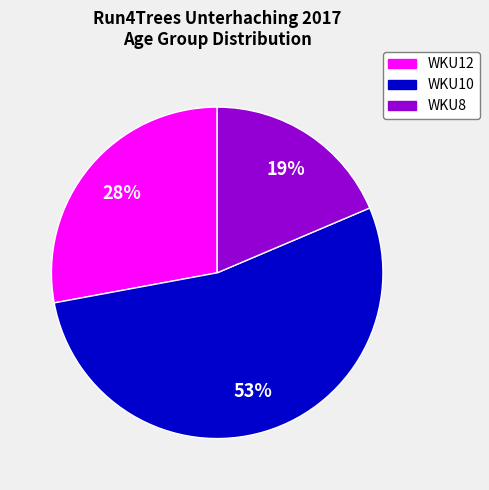

Which category has the smallest portion of the pie?

WKU8